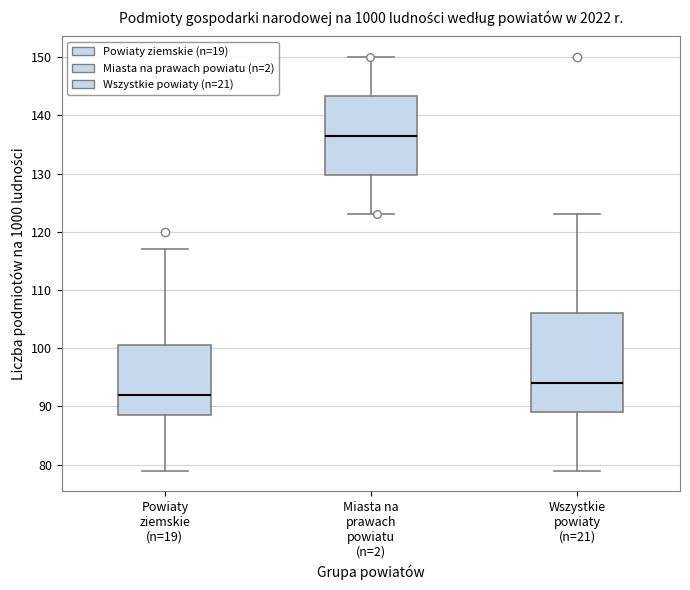

Comparing the boxes themselves (not the whiskers), which one is the tallest?

Wszystkie powiaty (n=21)